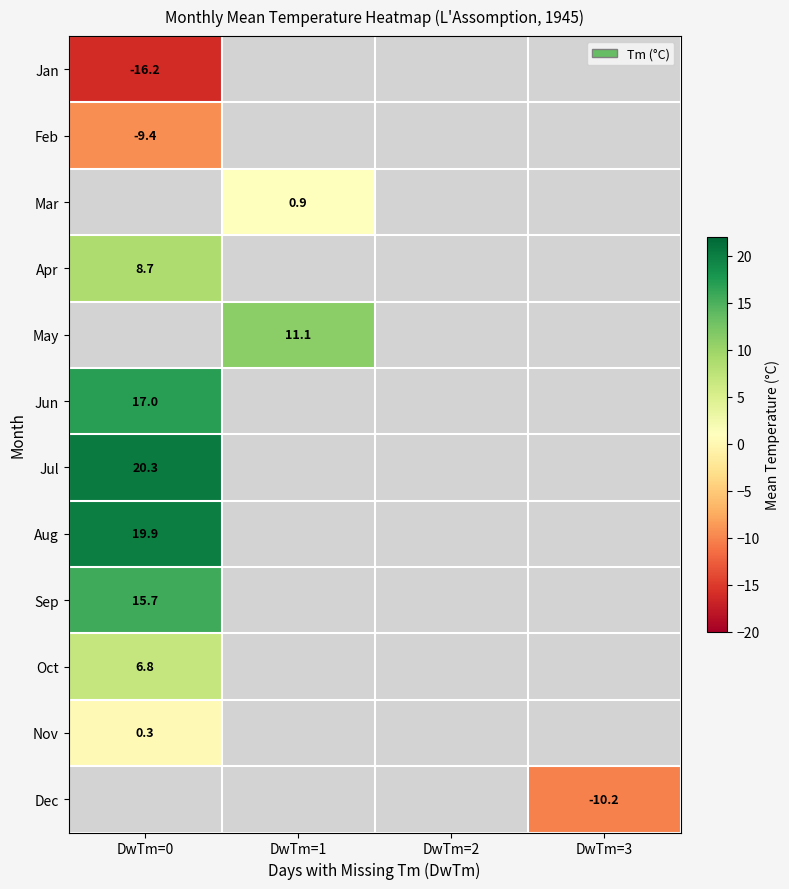

True or false: Jul has a value of 20.3 at DwTm=0.

True